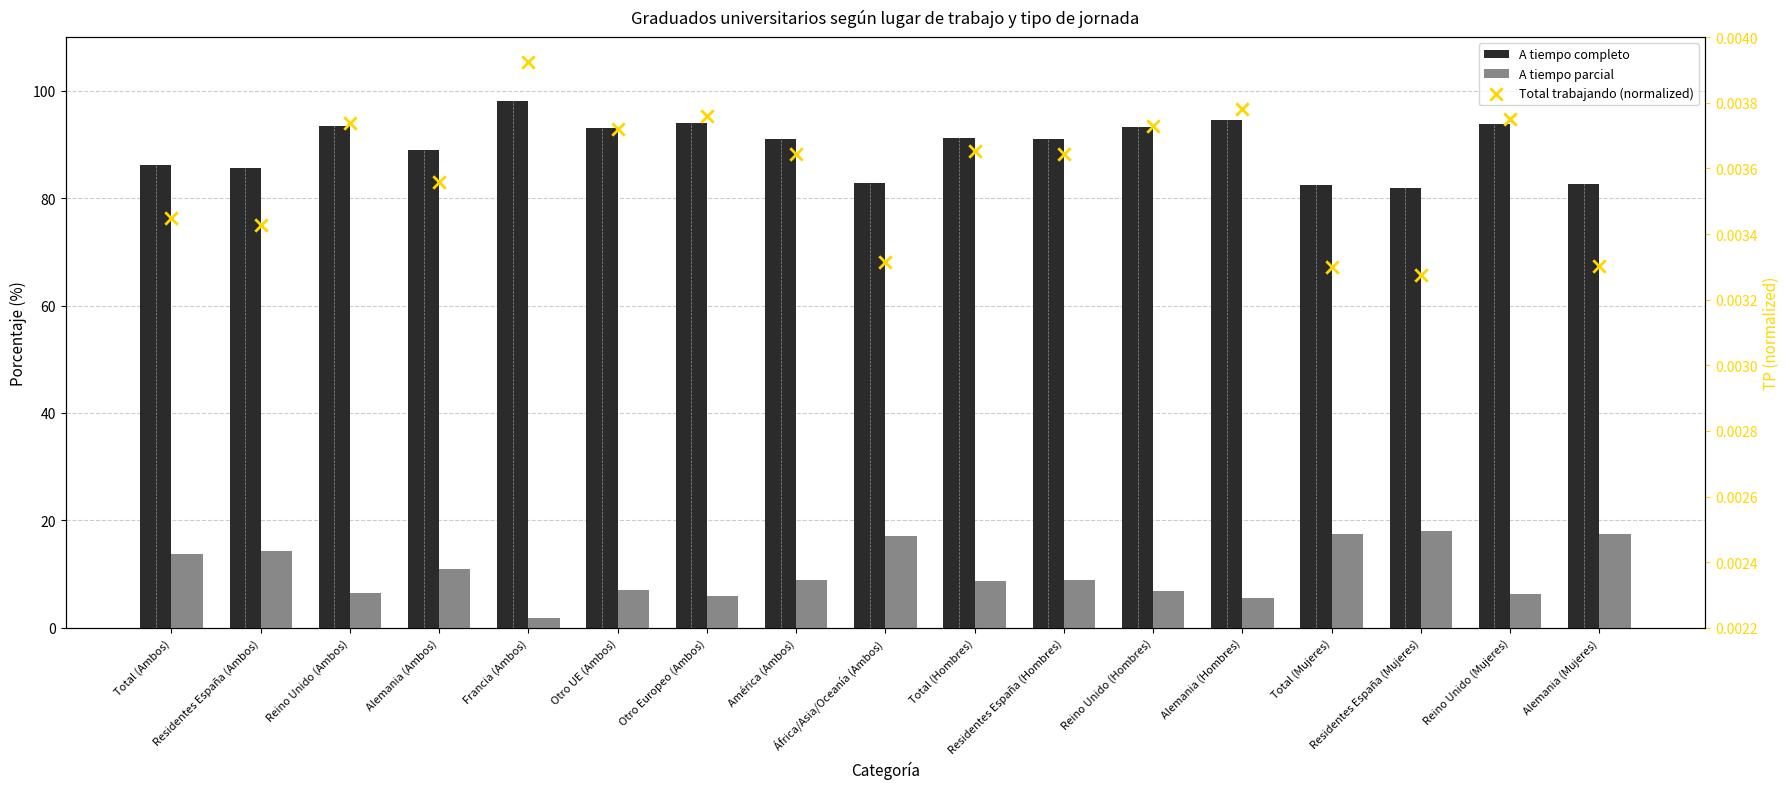

At which category is the sum across all series the highest?

Francia (Ambos)